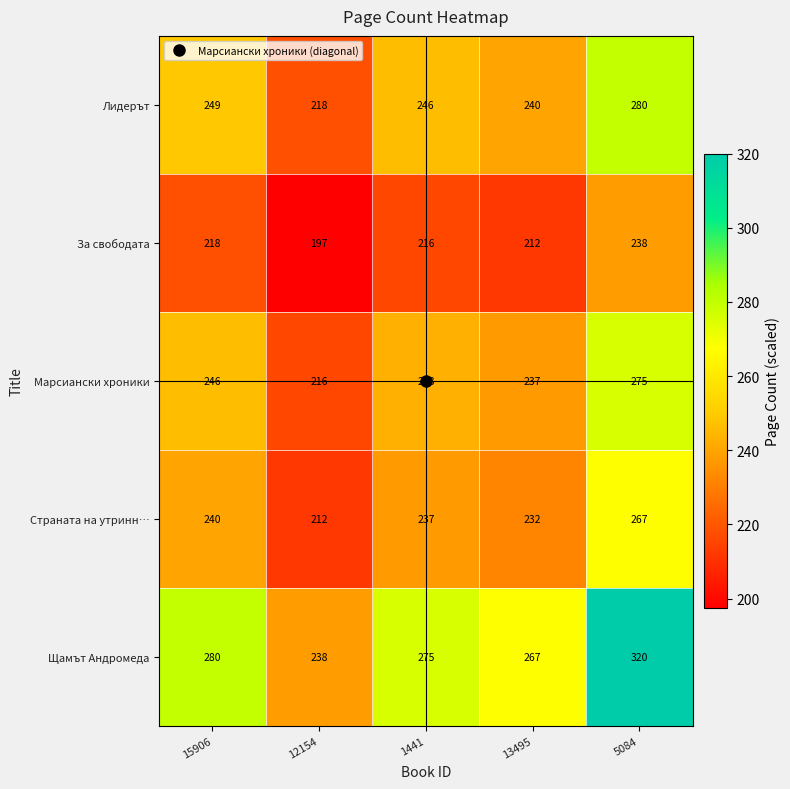

Which label corresponds to the largest value in the chart?

5084